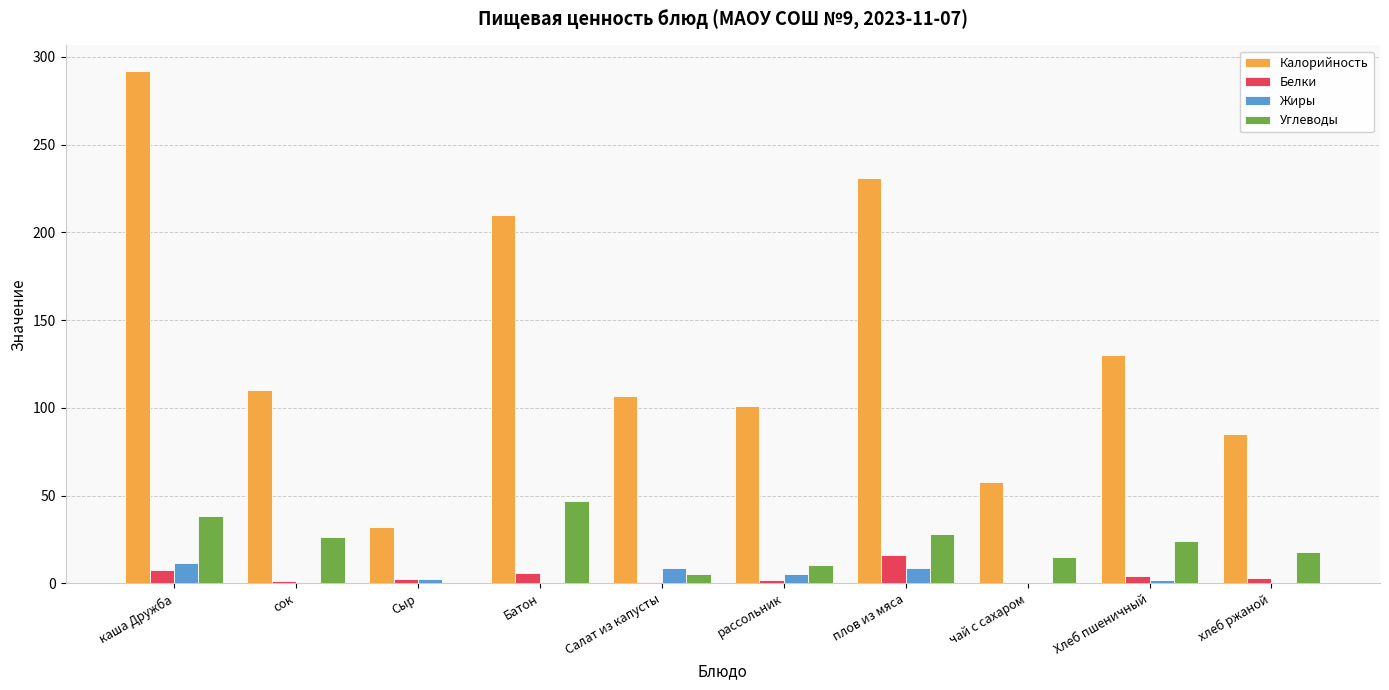

Is it true that Белки equals 2.3 at Сыр?

True